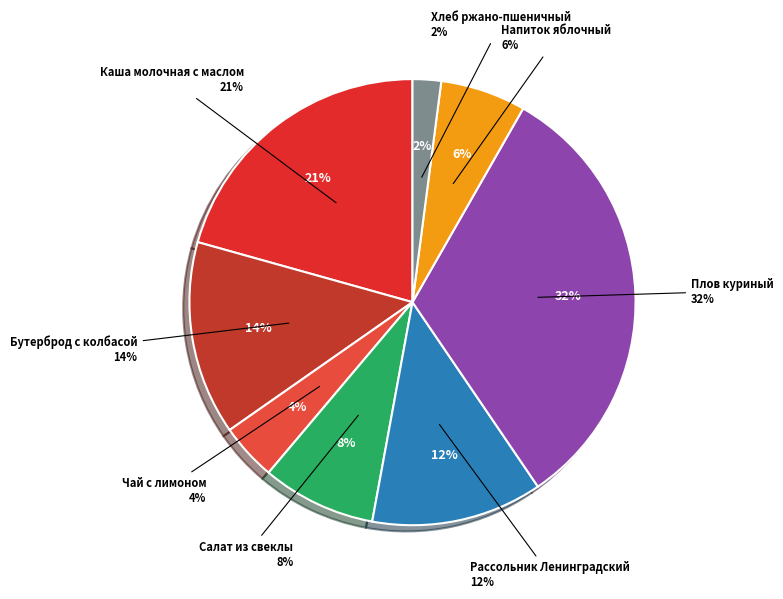

To the nearest percent, what percentage of the pie is Салат из свеклы?

8%